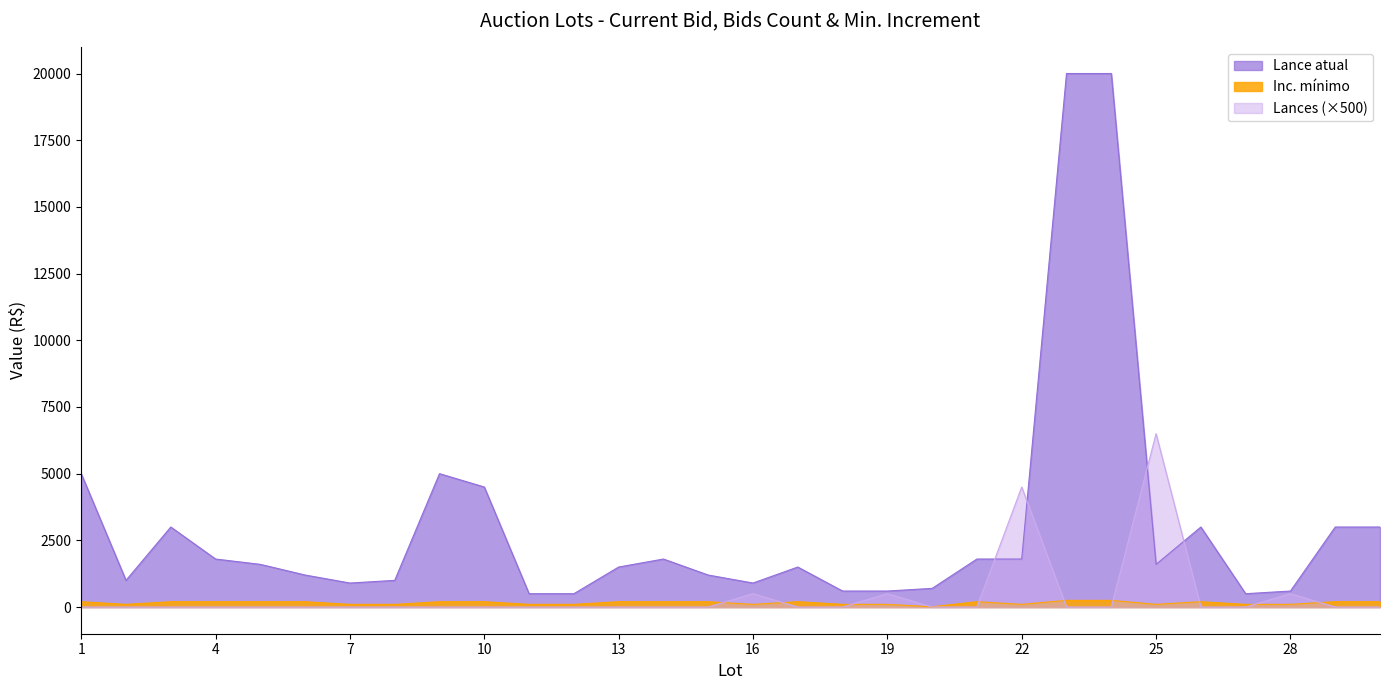

Rank the series at 3 from lowest to highest value.

Lances, Inc. mínimo, Lance atual